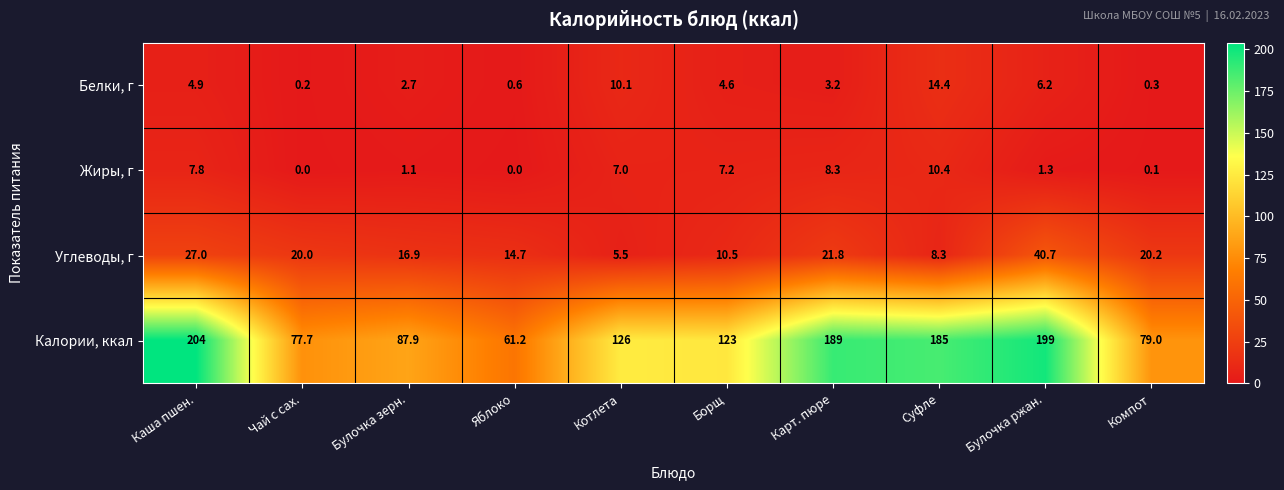

Read the Белки, г value at Булочка зерн..

2.7